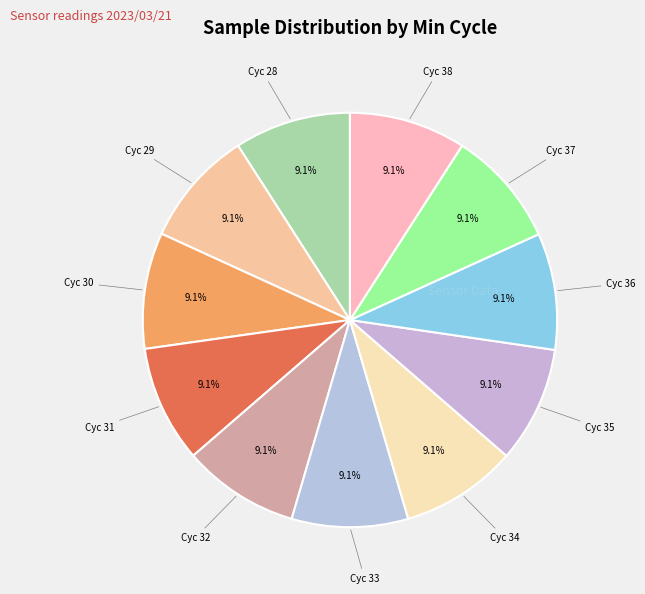

How many segments does this pie chart have?

11